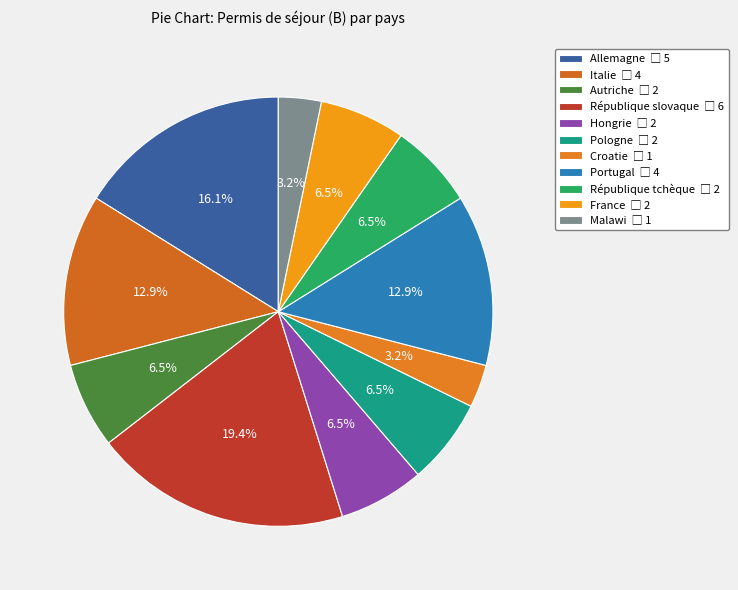

To the nearest percent, what is the difference between the Italie and Hongrie slice percentages?

6%